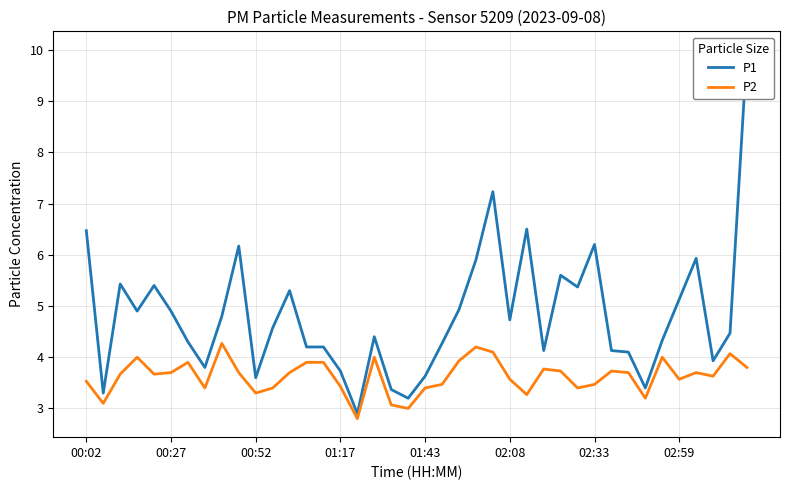

List the series in order of their peak value, lowest first.

P2, P1